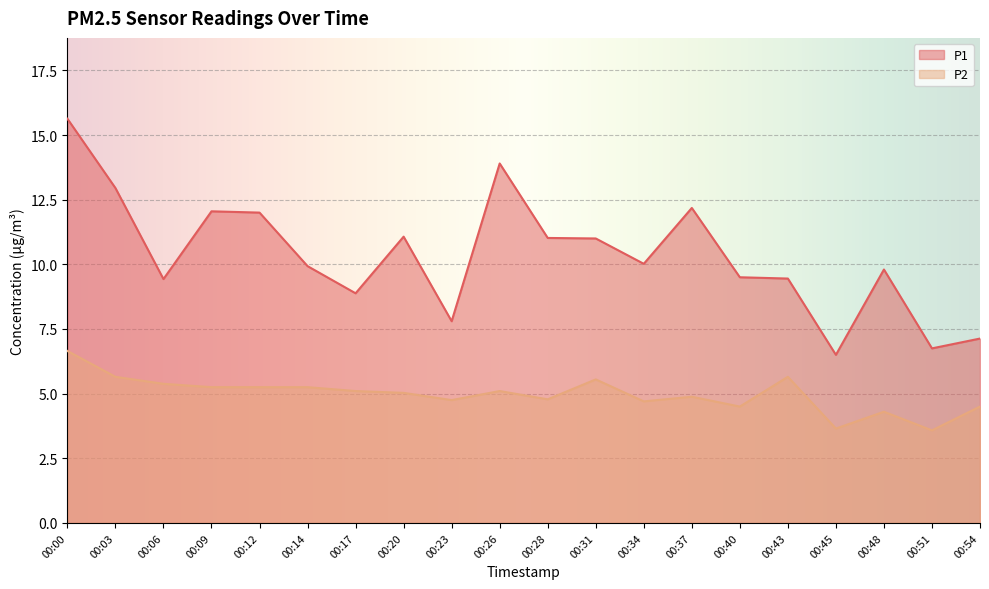

Reading left to right, extract all data points from this chart.

P1: 15.6	12.9	9.4	12.1	12.0	9.9	8.9	11.1	7.8	13.9	11.0	11.0	10.0	12.2	9.5	9.4	6.5	9.8	6.8	7.1
P2: 6.7	5.7	5.4	5.2	5.2	5.2	5.1	5.0	4.8	5.1	4.8	5.5	4.7	4.9	4.5	5.7	3.6	4.3	3.6	4.5